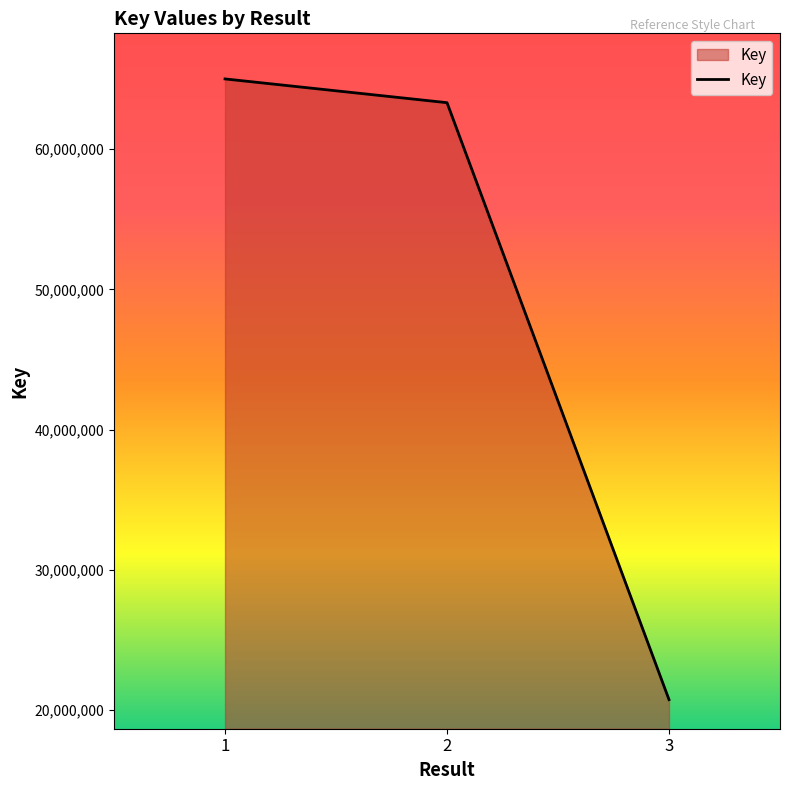

The value at 1 is 65013957. True or false?

True